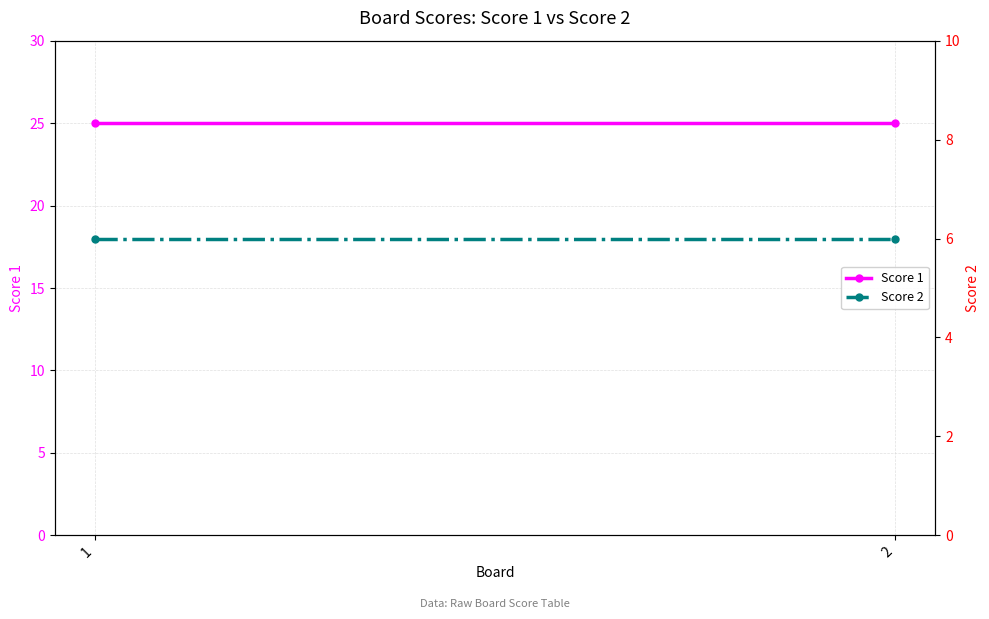

Is it true that Score 1 equals 25 at 1?

True